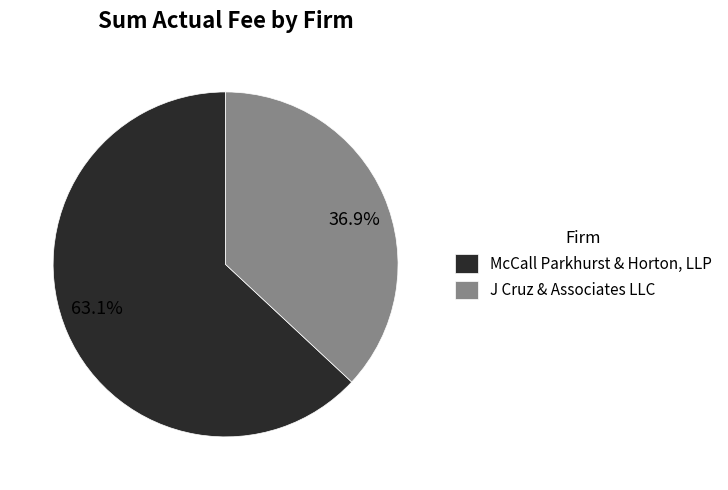

What is the majority slice?

McCall Parkhurst & Horton, LLP